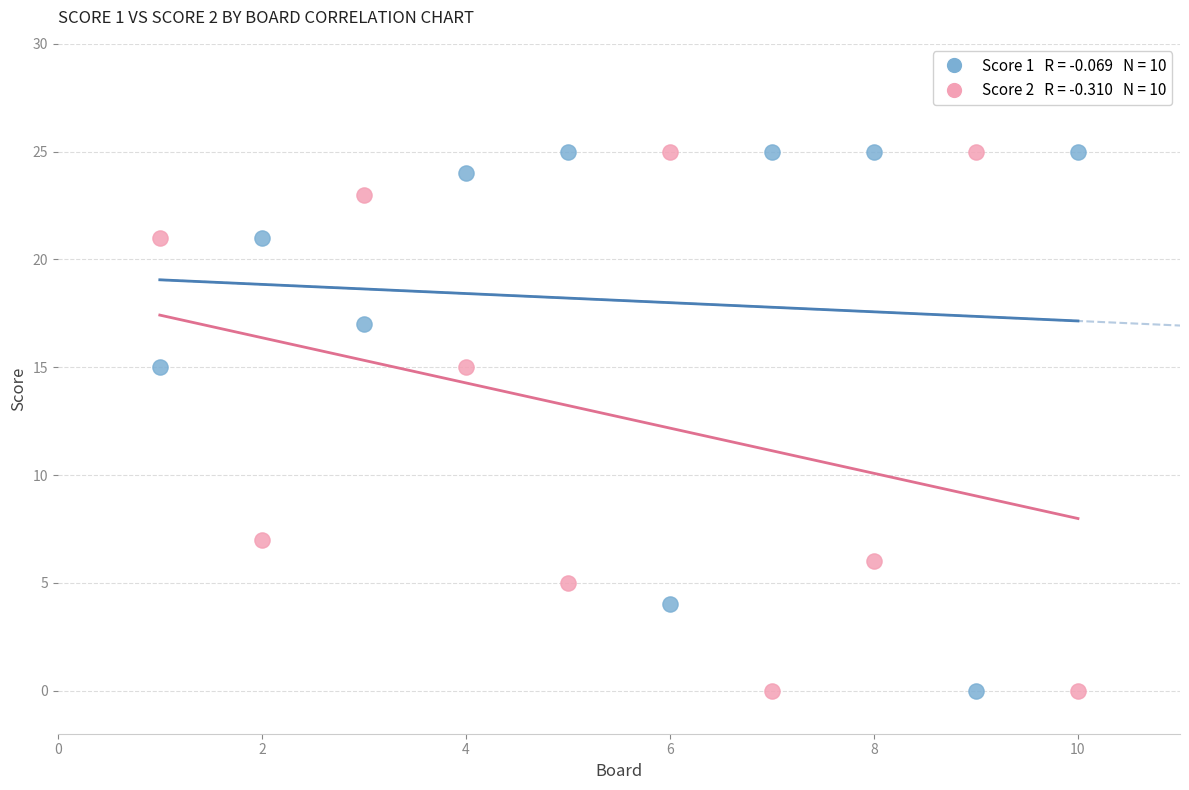

Across all data points, what is the range of X values (max minus min)?

9